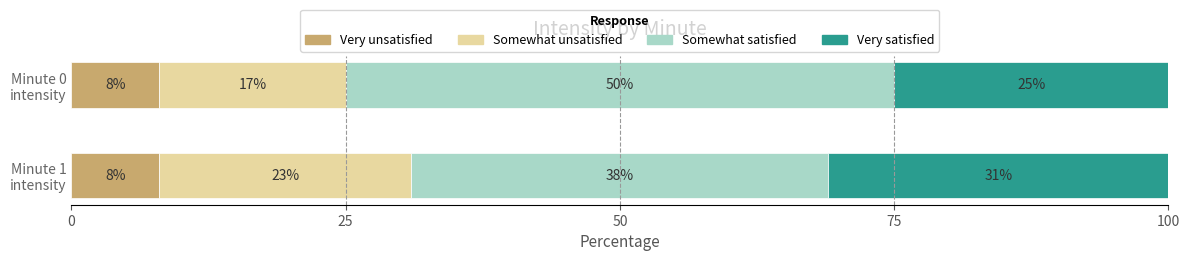

What is the maximum value for Very unsatisfied?

8